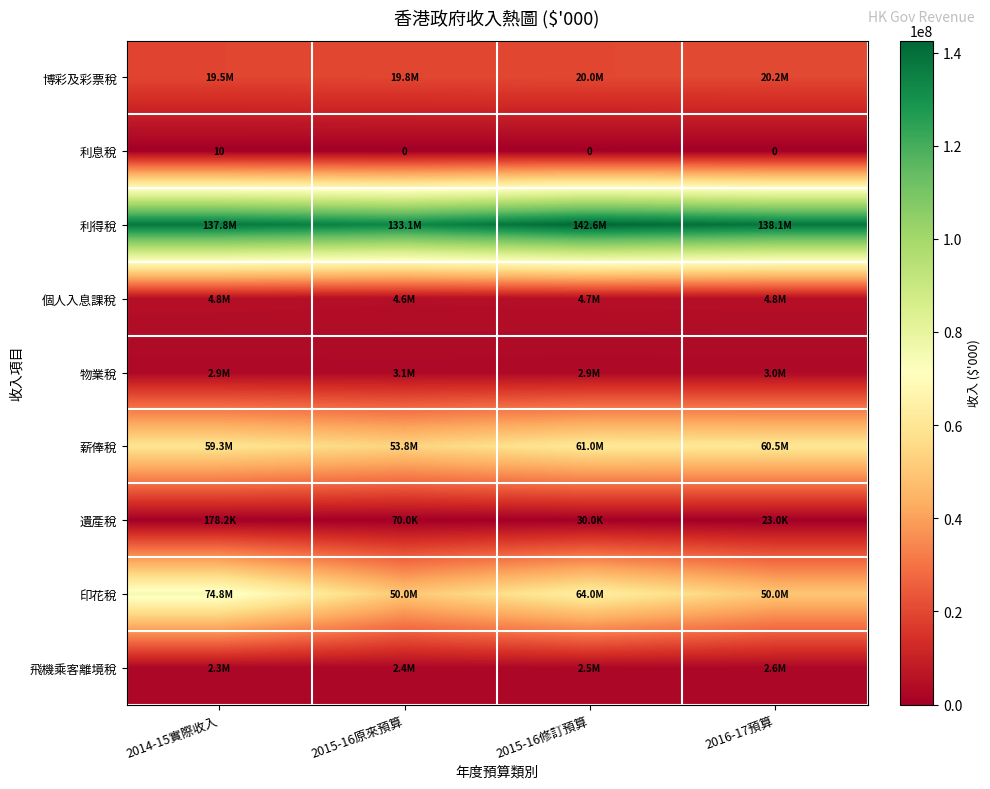

Count the number of data series in this chart.

9